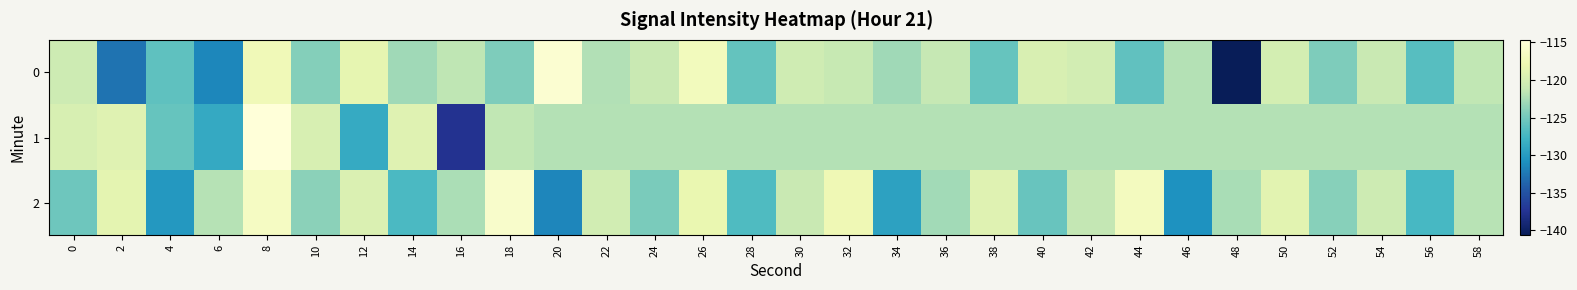

Which category has the highest value across all series?

8